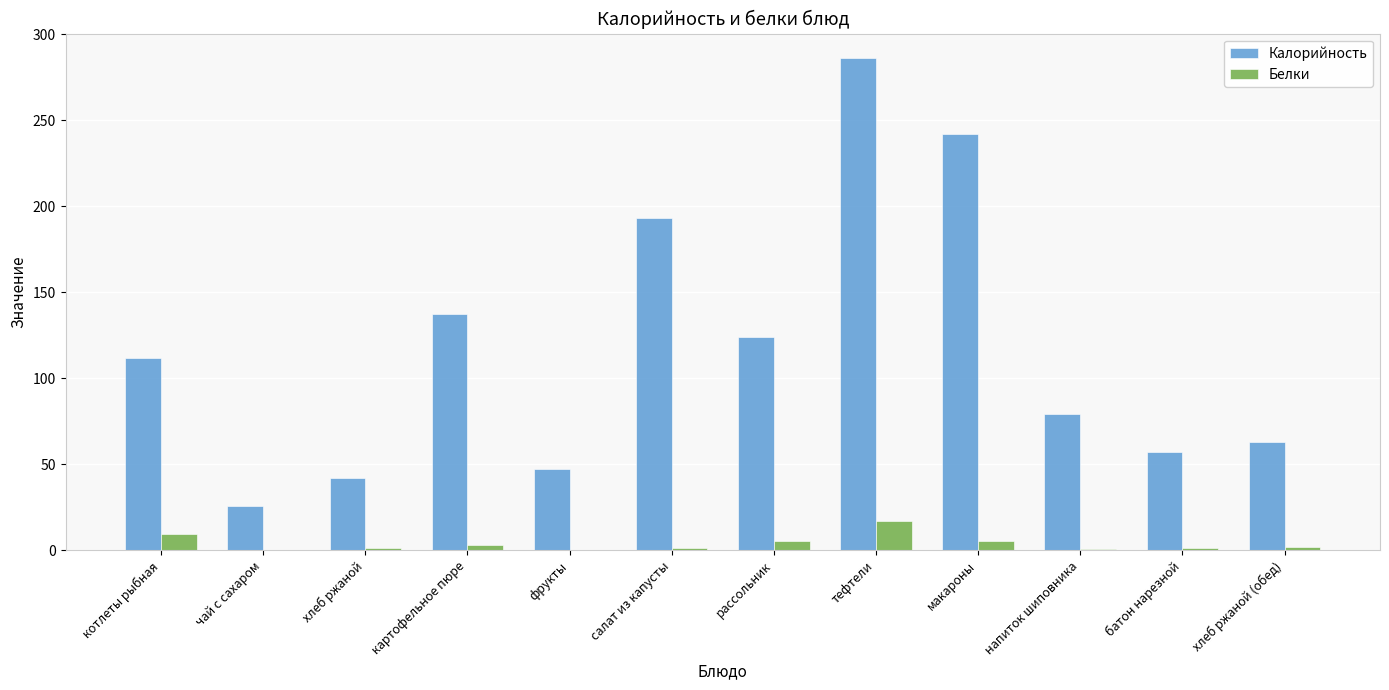

Which series has the widest spread of values?

Калорийность